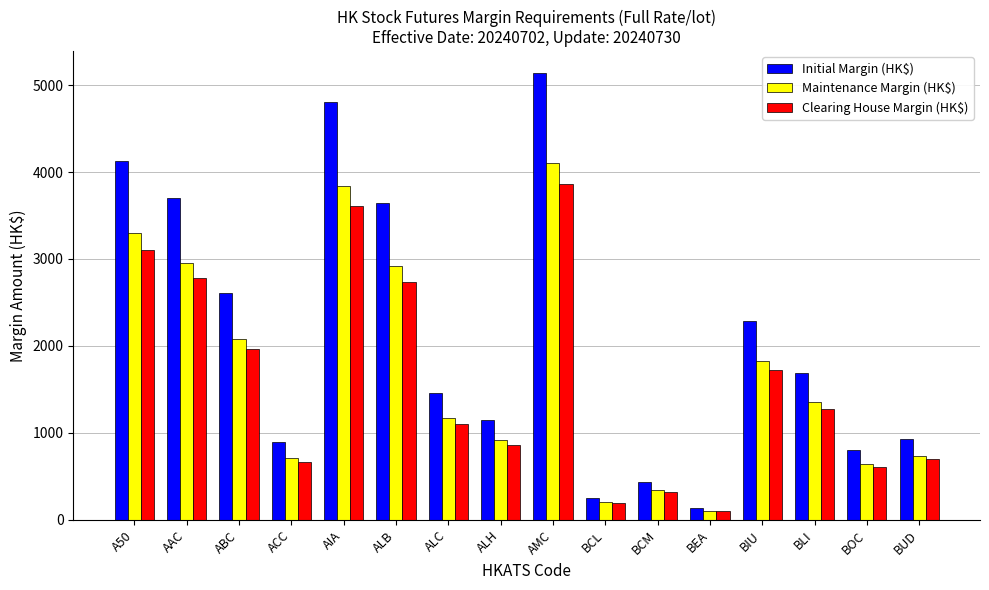

Reading left to right, transcribe all the data shown in this chart.

Initial Margin (HK$): A50=4123	AAC=3697	ABC=2606	ACC=892	AIA=4801	ALB=3644	ALC=1463	ALH=1145	AMC=5133	BCL=251	BCM=432	BEA=131	BIU=2287	BLI=1689	BOC=803	BUD=925
Maintenance Margin (HK$): A50=3298	AAC=2957	ABC=2084	ACC=713	AIA=3840	ALB=2915	ALC=1170	ALH=916	AMC=4106	BCL=200	BCM=345	BEA=104	BIU=1829	BLI=1351	BOC=642	BUD=740
Clearing House Margin (HK$): A50=3100	AAC=2780	ABC=1960	ACC=671	AIA=3610	ALB=2740	ALC=1100	ALH=861	AMC=3860	BCL=189	BCM=325	BEA=99	BIU=1720	BLI=1270	BOC=604	BUD=696